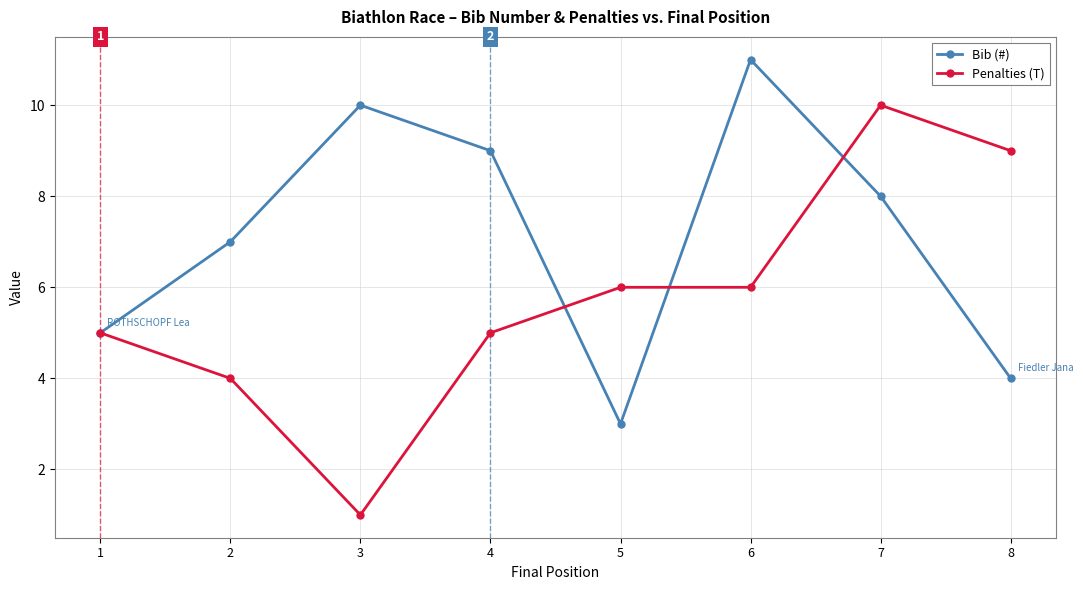

True or false: Bib (#) and Penalties (T) intersect in this chart.

True